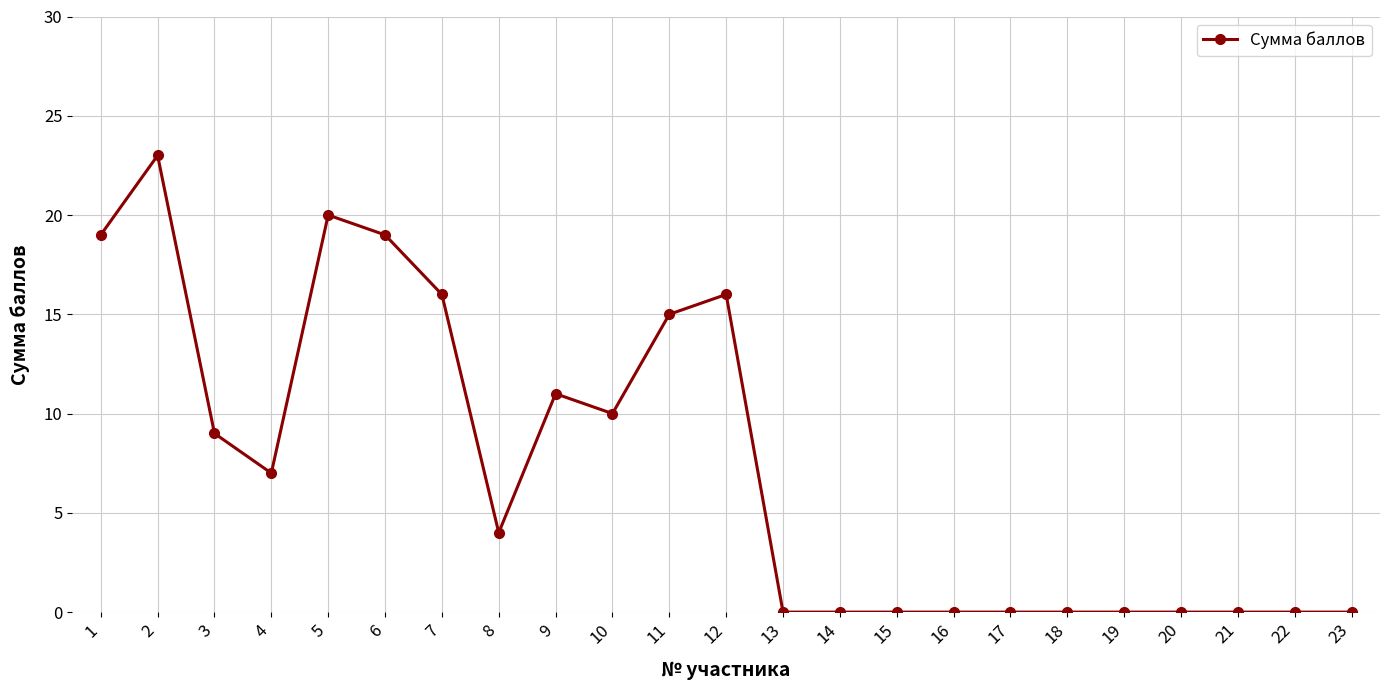

How many categories are shown in the chart?

23